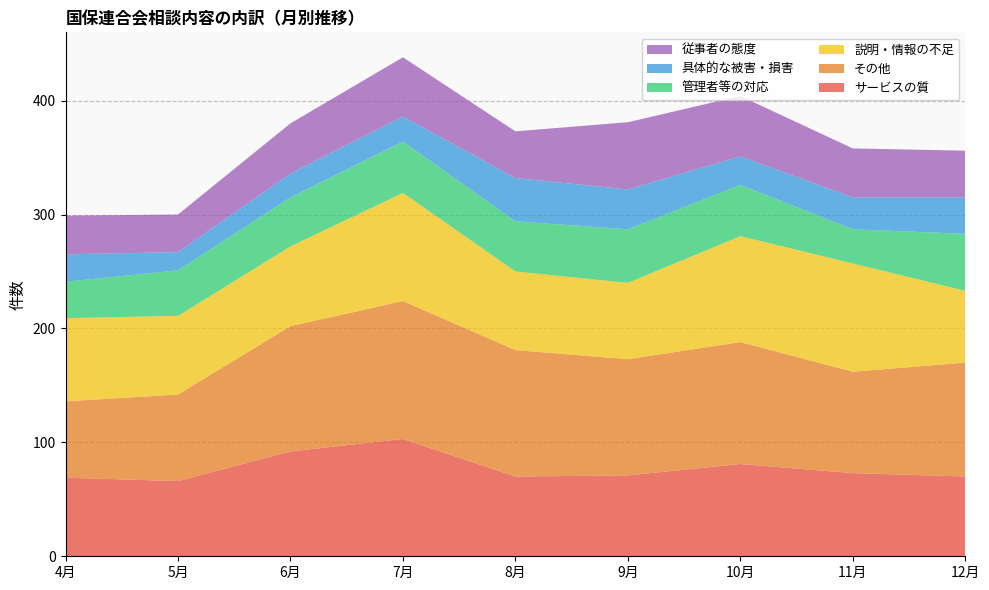

Reading left to right, transcribe all the data shown in this chart.

サービスの質: 69	66	92	103	70	71	81	73	70
その他: 67	76	110	121	111	102	107	89	100
説明・情報の不足: 73	69	70	95	69	67	93	95	63
管理者等の対応: 32	40	43	45	44	47	45	30	50
具体的な被害・損害: 24	16	21	22	38	35	25	28	32
従事者の態度: 34	33	44	52	41	59	53	43	41